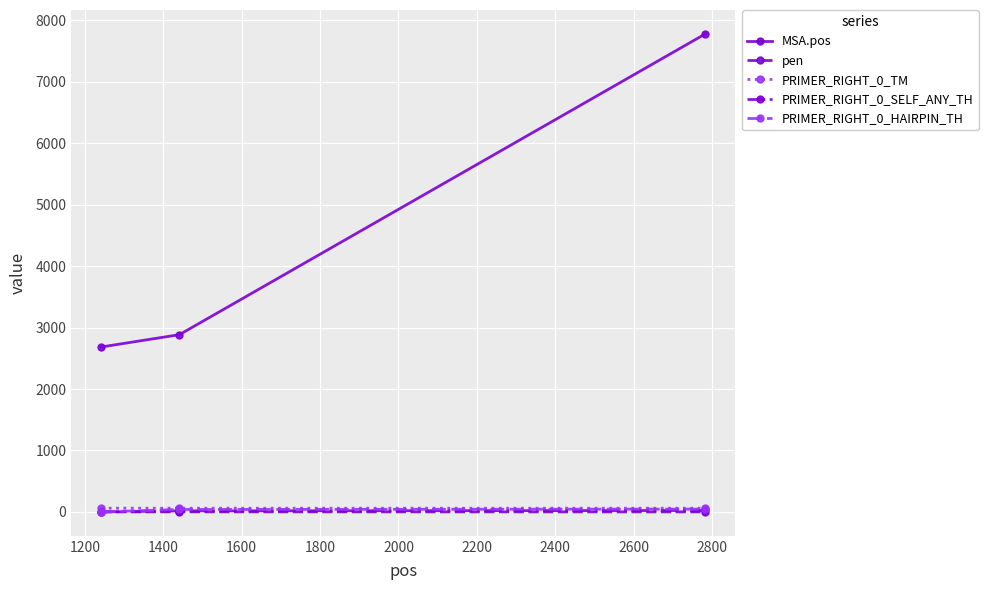

Which series has the largest range (max minus min)?

MSA.pos